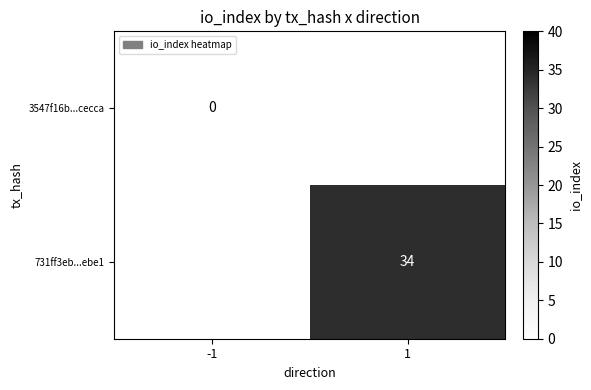

The 731ff3eb...ebe1 series shows 34 at 1. True or false?

True